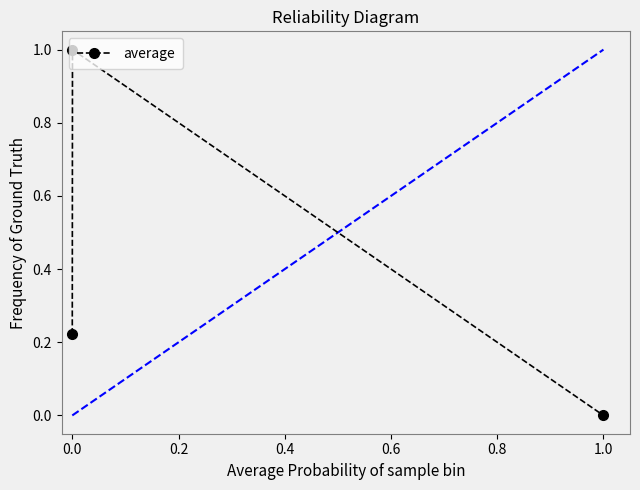

What is the maximum value shown in the chart?

1.0